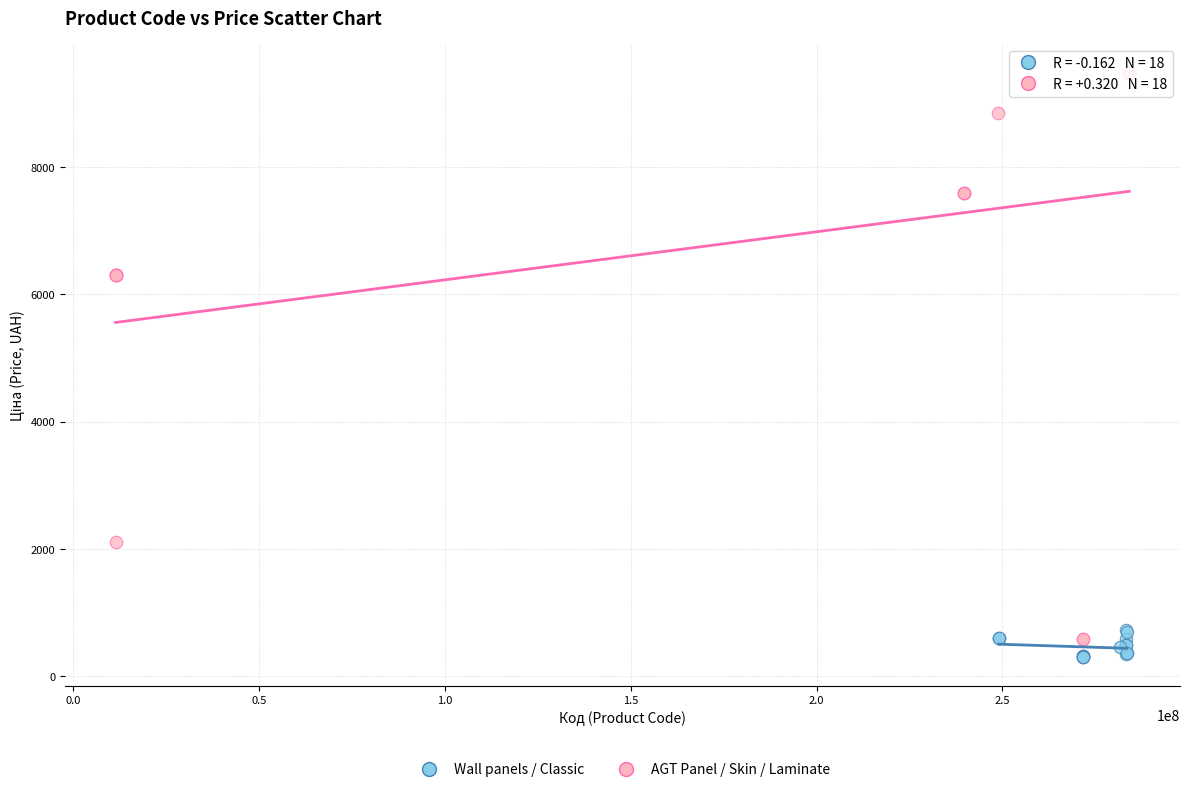

What are all the series names shown in the legend?

Wall panels / Classic, AGT Panel / Skin / Laminate